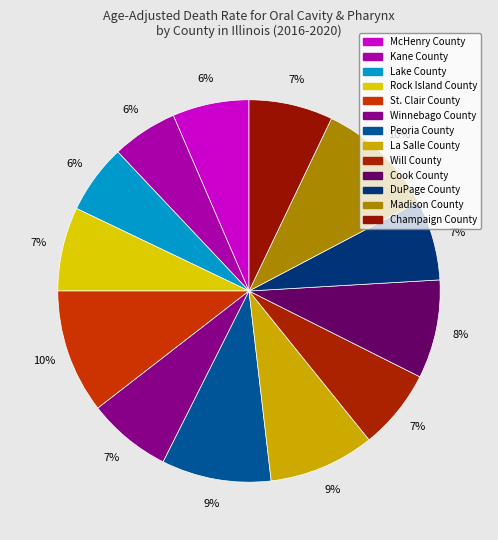

What percentage is the Champaign County slice, to the nearest percent?

7%